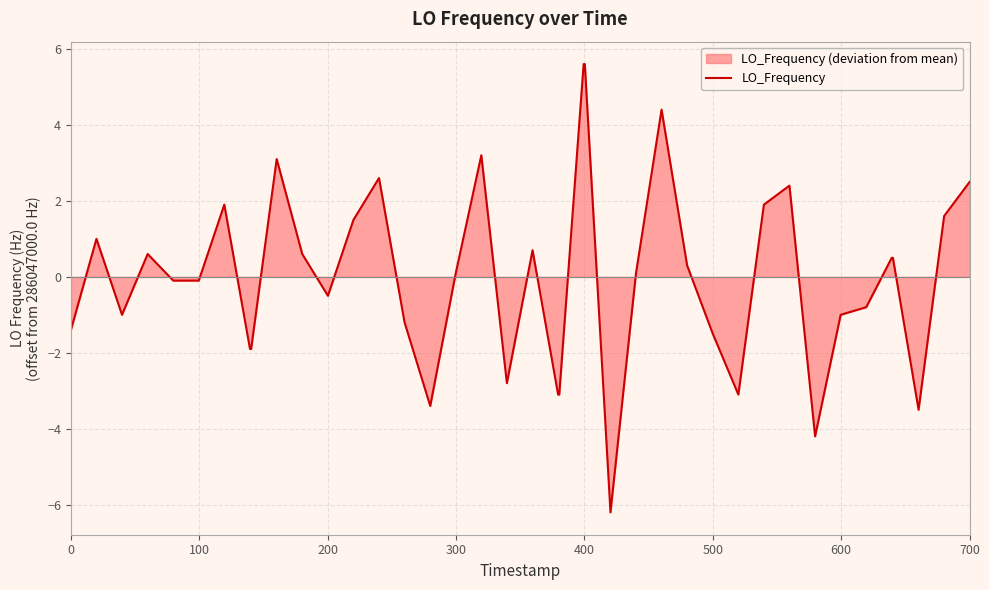

What is the value of the 36th point from the left?

0.5